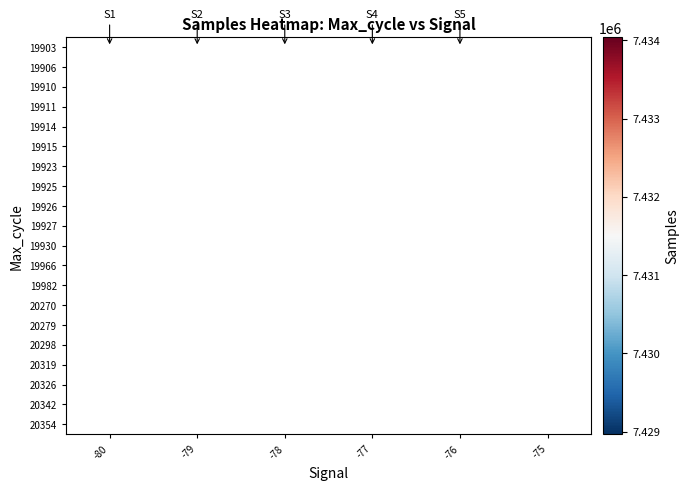

How many series are shown in this chart?

20